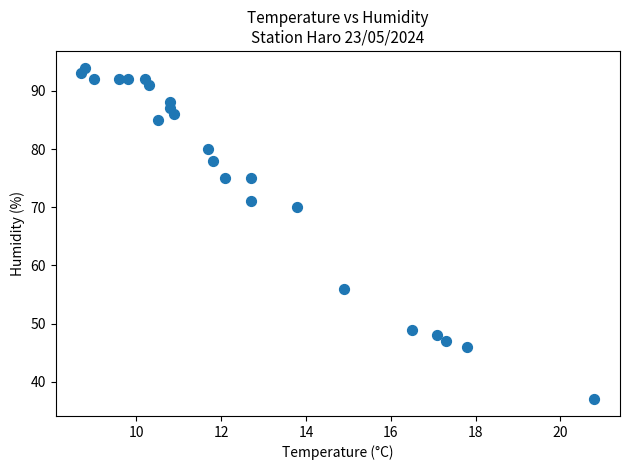

What Y value in the scatter plot is closest to 65?

70